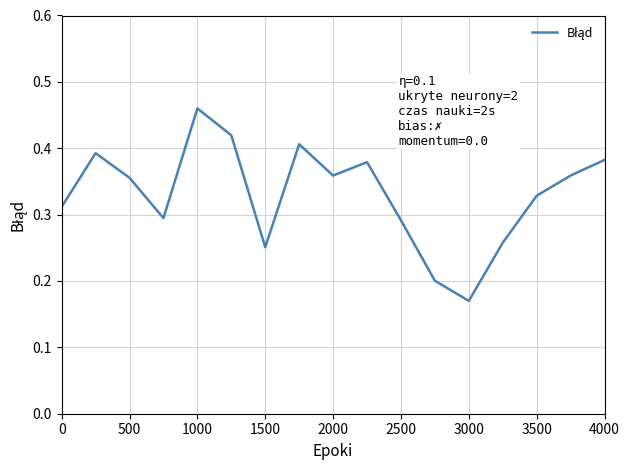

Does the chart have visible grid lines?

Yes